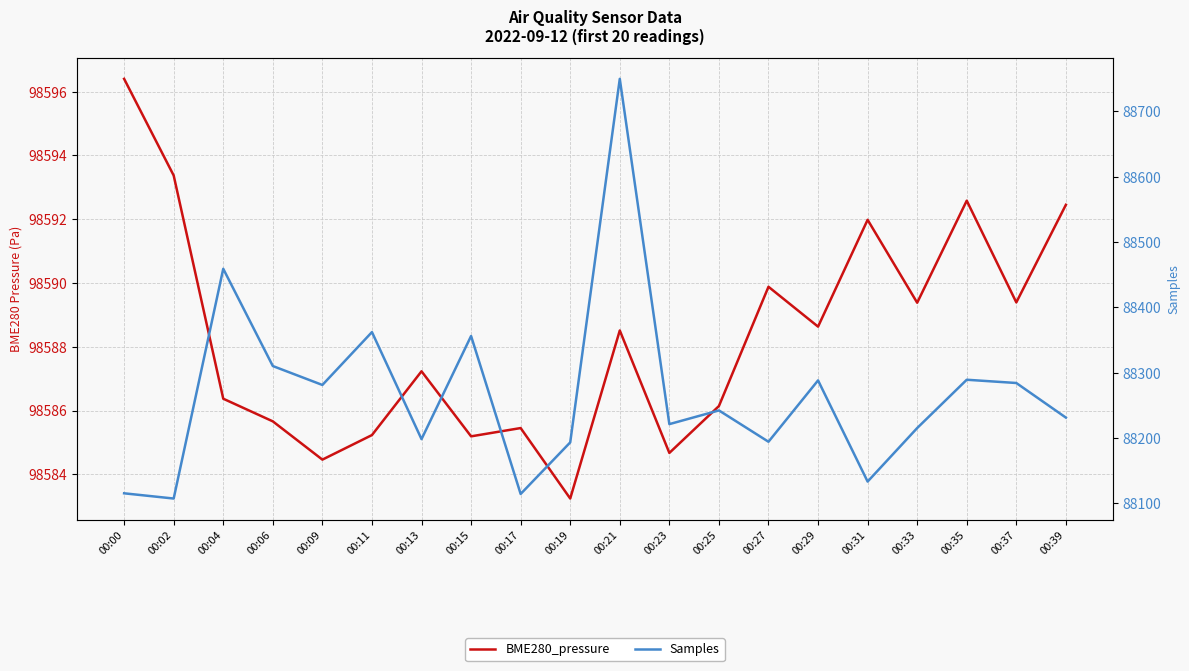

Reading right to left, transcribe all the data shown in this chart.

BME280_pressure: 98592.4	98589.4	98592.6	98589.4	98592.0	98588.6	98589.9	98586.1	98584.7	98588.5	98583.2	98585.4	98585.2	98587.2	98585.2	98584.5	98585.7	98586.4	98593.4	98596.4
Samples: 88231.0	88284.0	88289.0	88215.0	88133.0	88288.0	88194.0	88242.0	88221.0	88750.0	88193.0	88114.0	88356.0	88198.0	88362.0	88281.0	88310.0	88459.0	88107.0	88115.0